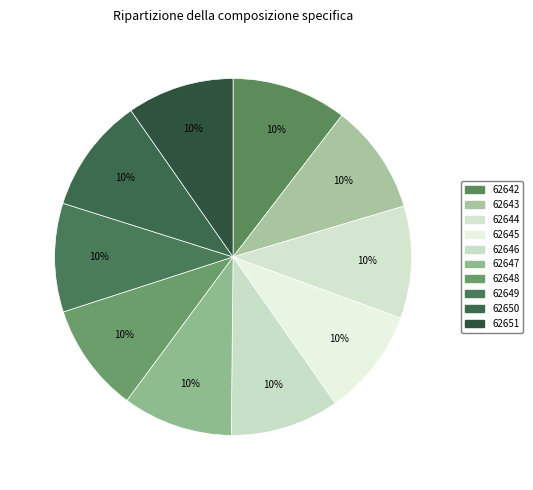

What percentage do 62642 and 62643 together represent?

20.4%